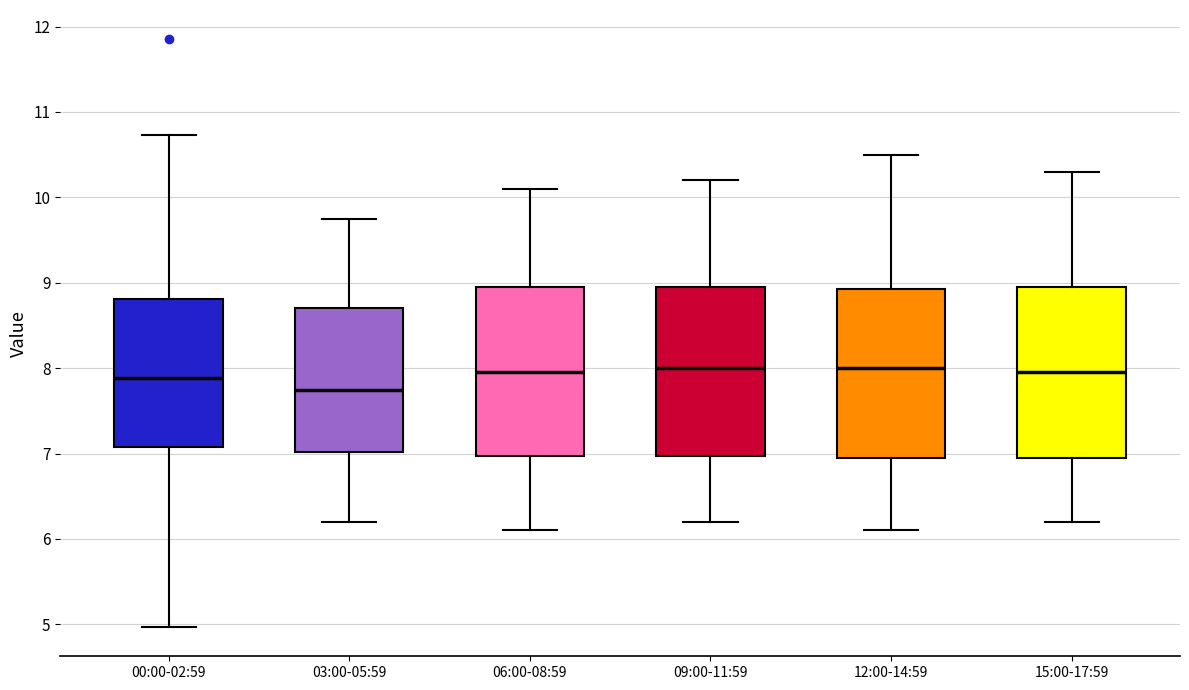

Reading left to right, read every box against the y-axis: the position of its median line, the range the box covers, and the ends of its whiskers. The values are not printed on the chart, so give them approximately, as read against the axis.

00:00-02:59: median 7.9, box 7.1 to 8.8, whiskers 5.0 to 10.7
03:00-05:59: median 7.8, box 7.0 to 8.7, whiskers 6.2 to 9.8
06:00-08:59: median 8.0, box 7.0 to 9.0, whiskers 6.1 to 10.1
09:00-11:59: median 8.0, box 7.0 to 9.0, whiskers 6.2 to 10.2
12:00-14:59: median 8.0, box 7.0 to 8.9, whiskers 6.1 to 10.5
15:00-17:59: median 8.0, box 7.0 to 9.0, whiskers 6.2 to 10.3